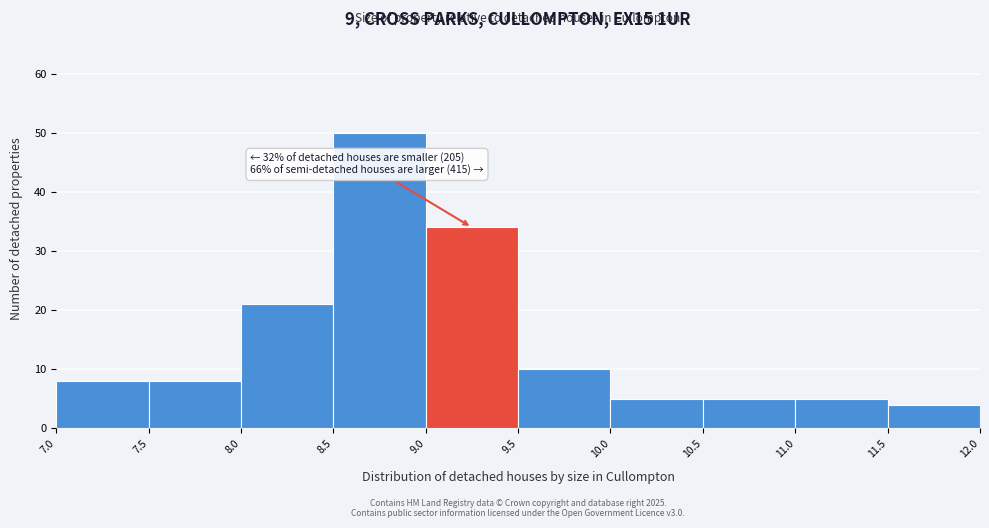

Over which range of the x-axis is the bar tallest?

8.5 to 9.0